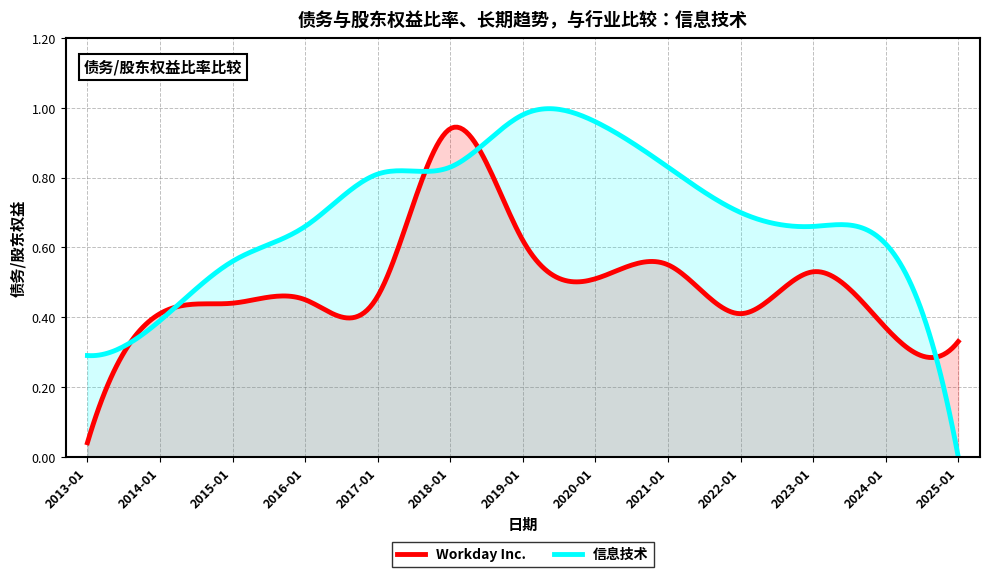

What is the difference between the Workday Inc. values at 2019-01-31 and 2023-01-31?

0.1